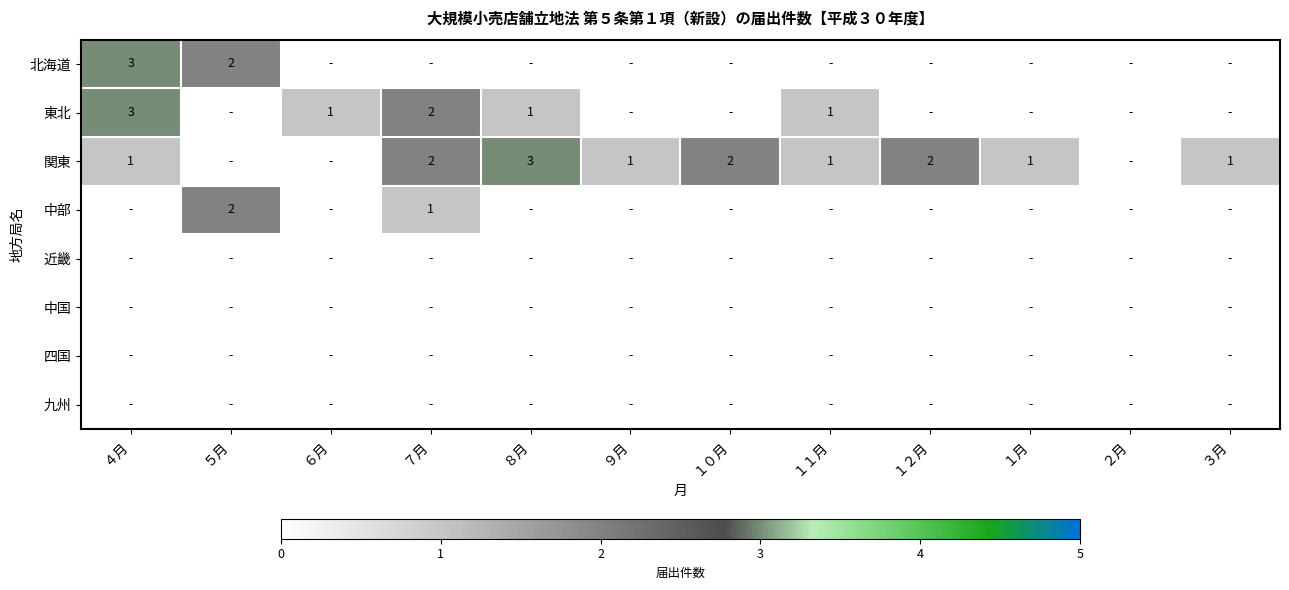

True or false: 中部 has a value of 1 at ５月.

False